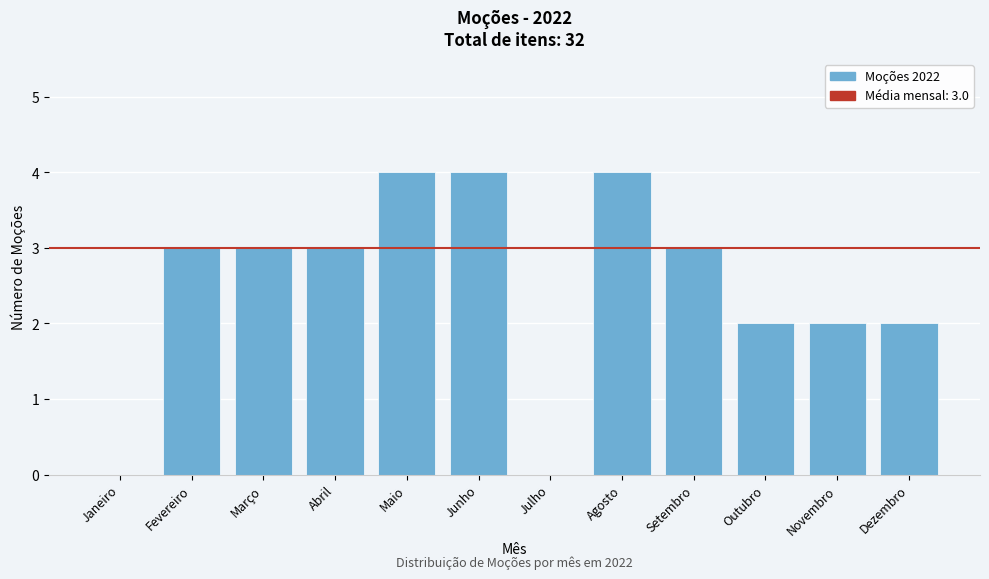

Reading right to left, extract all data points from this chart.

Dezembro=2	Novembro=2	Outubro=2	Setembro=3	Agosto=4	Julho=0	Junho=4	Maio=4	Abril=3	Março=3	Fevereiro=3	Janeiro=0